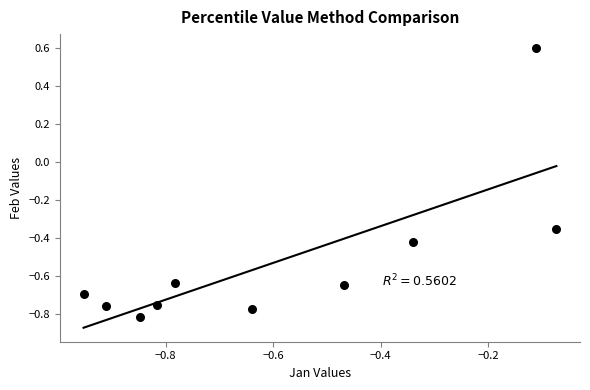

What is the average Y value?

-0.5